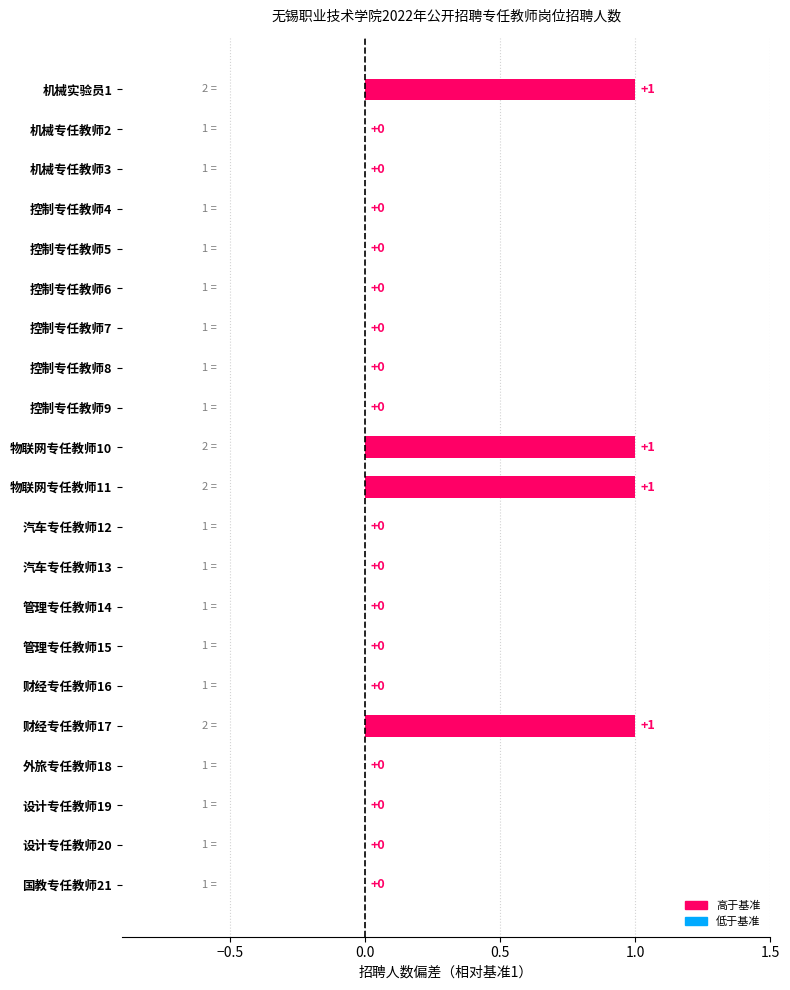

True or false: the data shows 0 at 控制专任教师9.

True